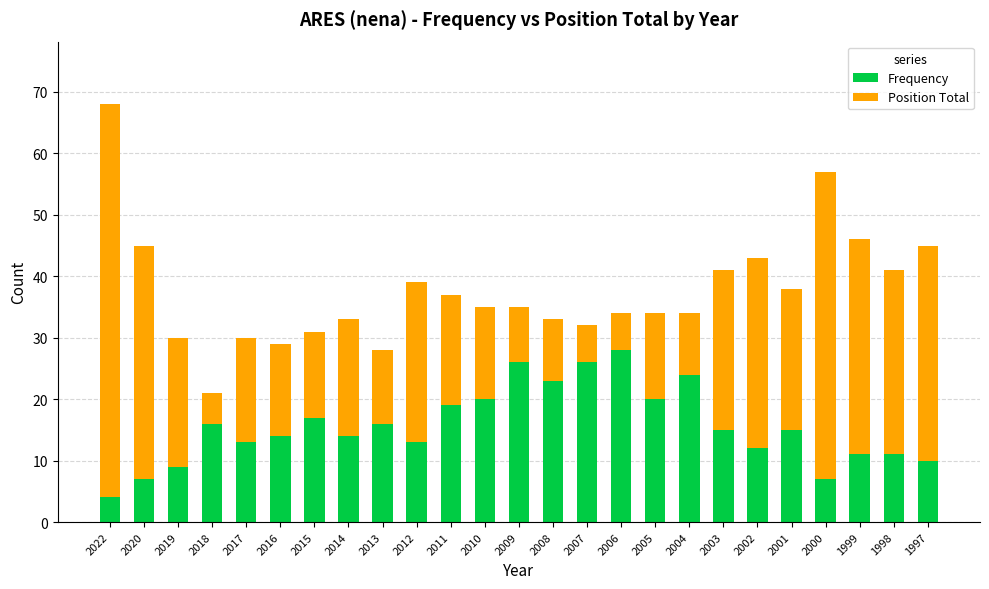

What is the highest value of the Frequency series?

28